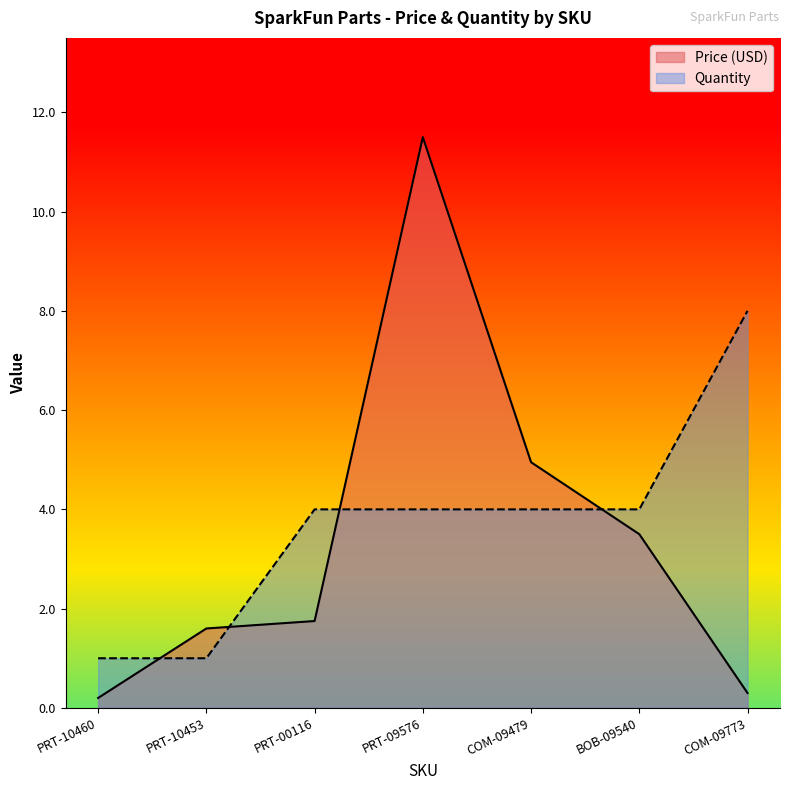

Reading left to right, transcribe all the data shown in this chart.

Price (USD): PRT-10460=0.2	PRT-10453=1.6	PRT-00116=1.8	PRT-09576=11.5	COM-09479=5.0	BOB-09540=3.5	COM-09773=0.3
Quantity: PRT-10460=1.0	PRT-10453=1.0	PRT-00116=4.0	PRT-09576=4.0	COM-09479=4.0	BOB-09540=4.0	COM-09773=8.0